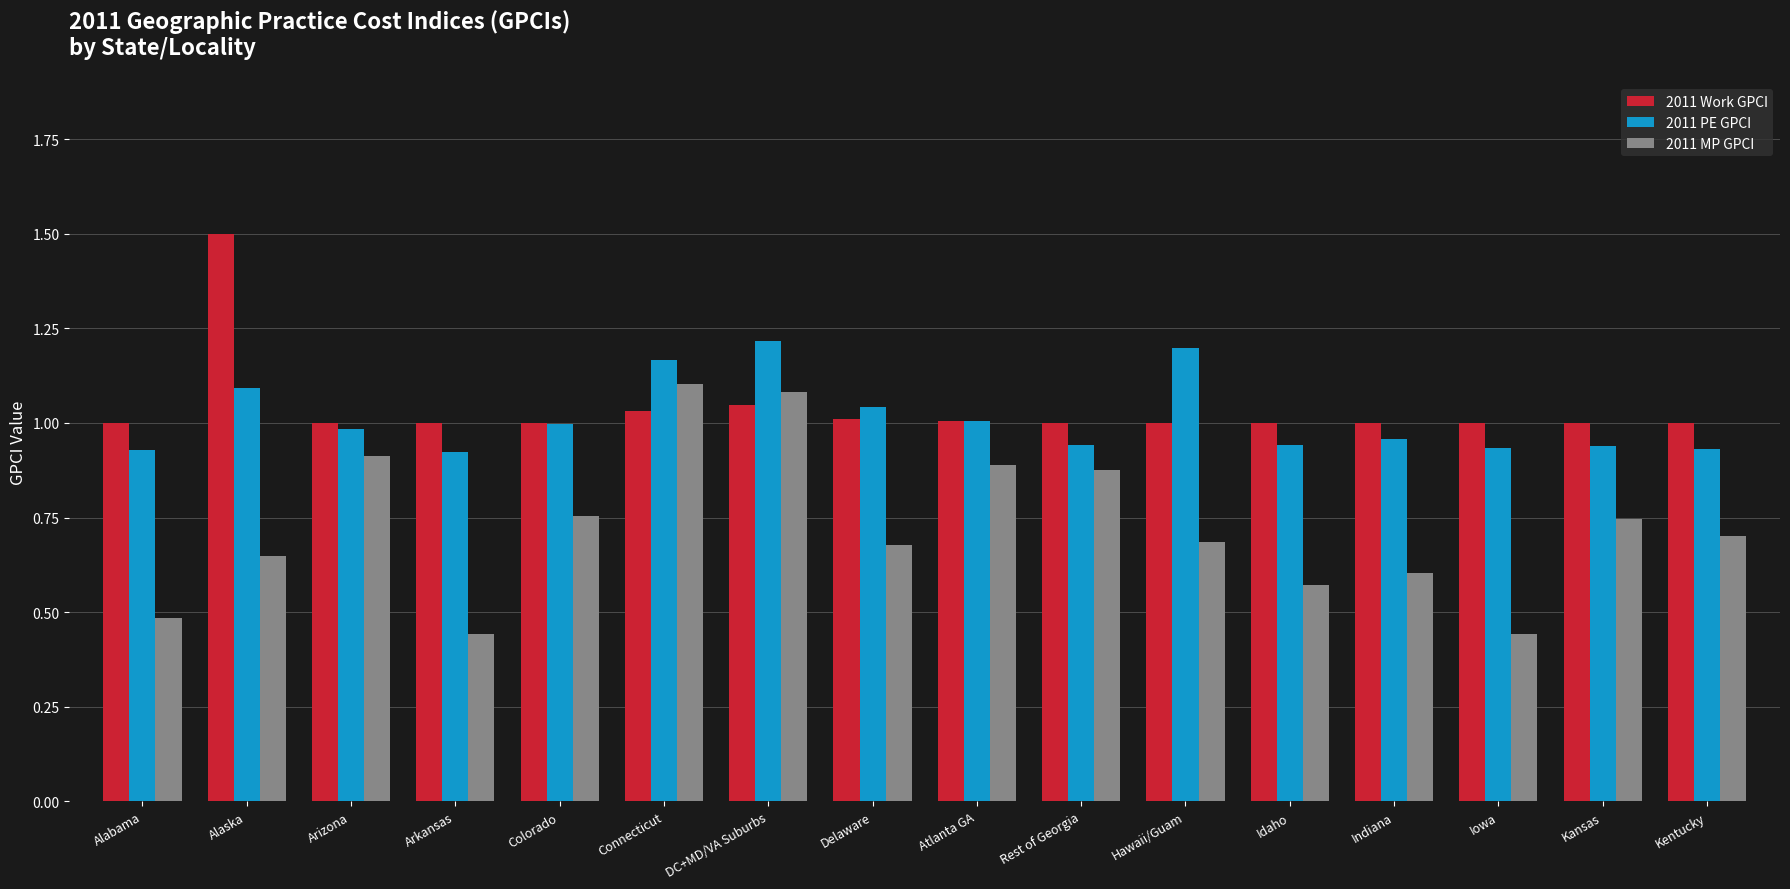

The value of 2011 PE GPCI at Rest of Georgia is 0.9. True or false?

True